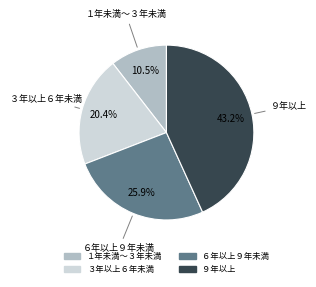

Does any single category account for the majority?

No